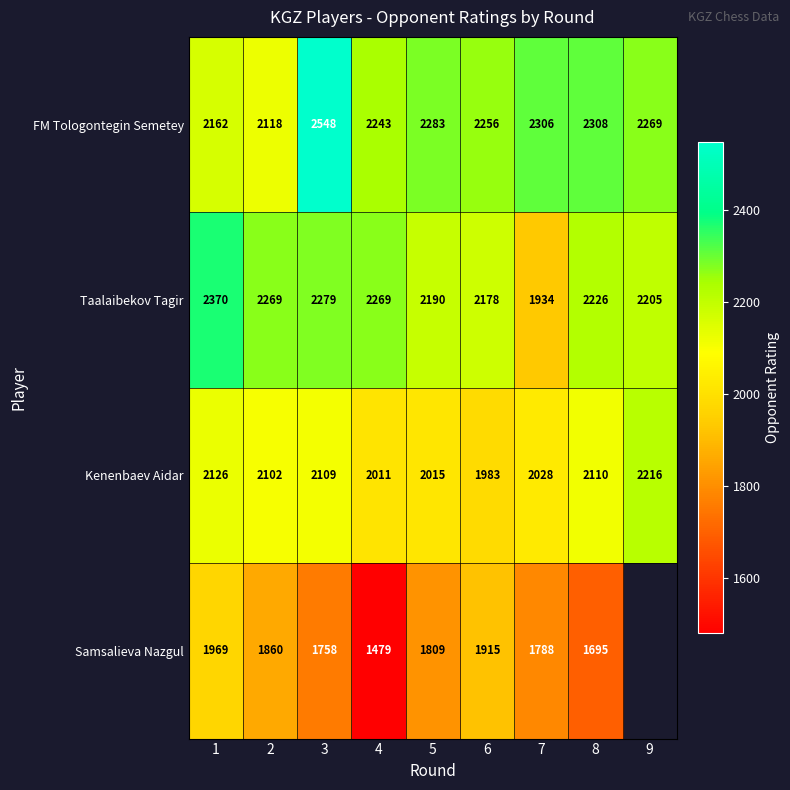

The value of FM Tologontegin Semetey at 3 is 2548. True or false?

True